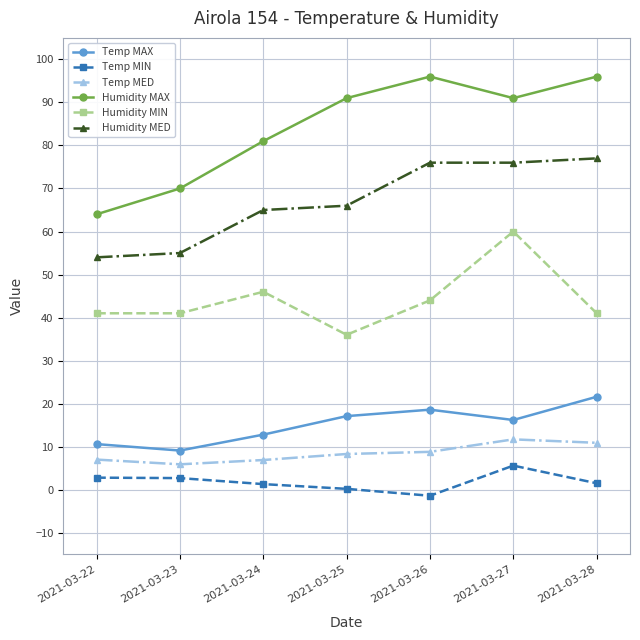

At which label does Temp MED reach its minimum?

2021-03-23